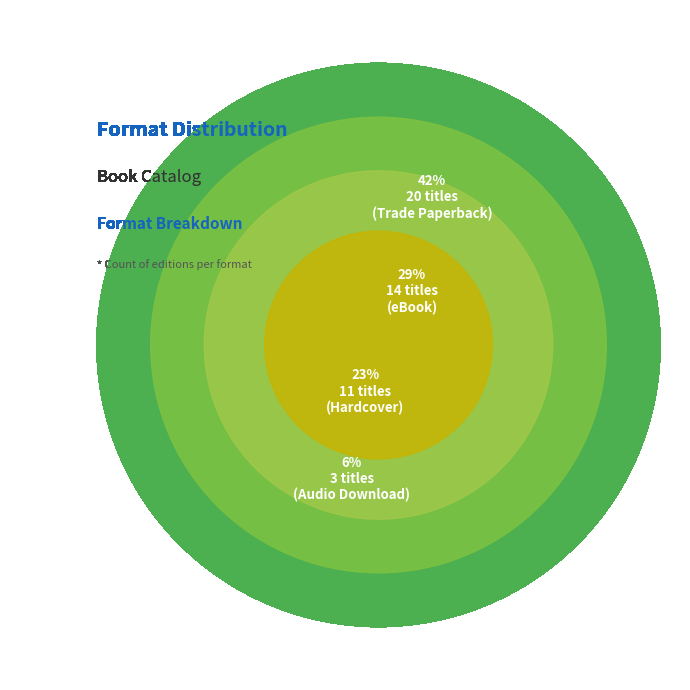

How many segments does this pie chart have?

4